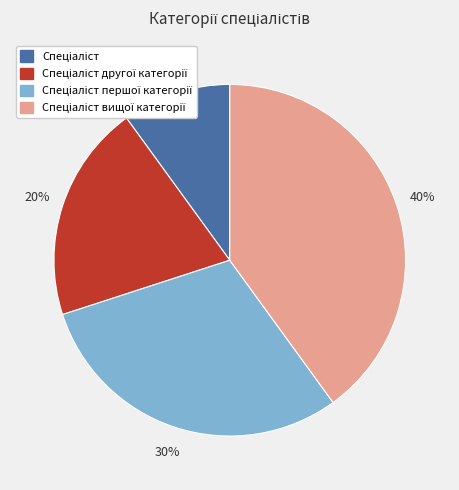

To the nearest percent, what is the average slice percentage?

25%